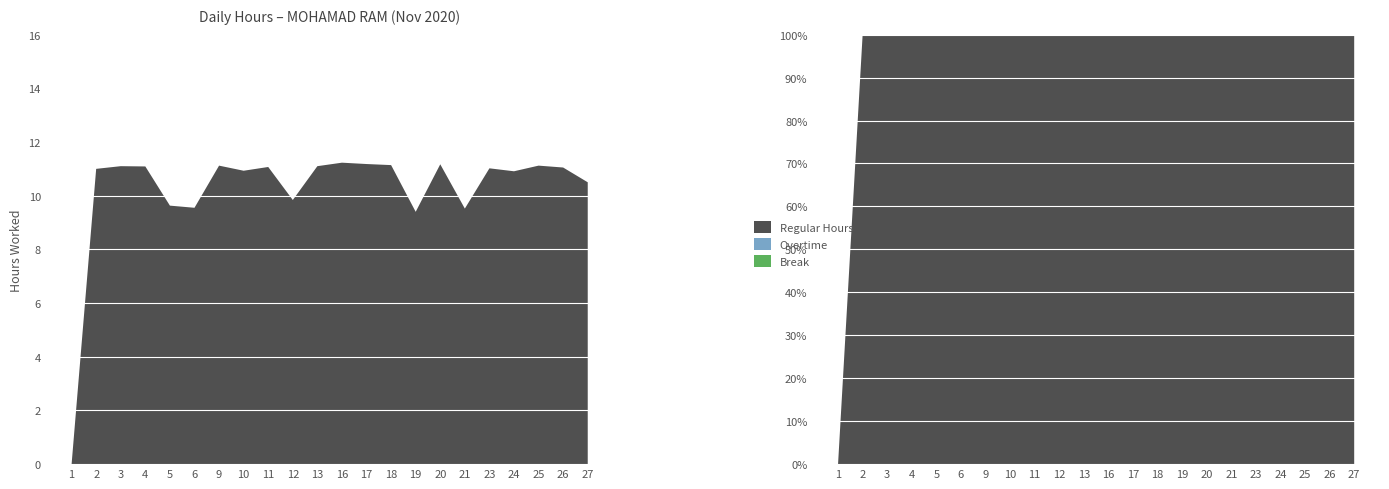

Reading left to right, what are all the values shown in this chart?

Regular Hours: 0.0	11.0	11.1	11.1	9.6	9.6	11.1	10.9	11.1	9.8	11.1	11.2	11.2	11.1	9.4	11.2	9.5	11.0	10.9	11.1	11.1	10.5
Overtime: 0.0	0.0	0.0	0.0	0.0	0.0	0.0	0.0	0.0	0.0	0.0	0.0	0.0	0.0	0.0	0.0	0.0	0.0	0.0	0.0	0.0	0.0
Break: 0.0	0.0	0.0	0.0	0.0	0.0	0.0	0.0	0.0	0.0	0.0	0.0	0.0	0.0	0.0	0.0	0.0	0.0	0.0	0.0	0.0	0.0